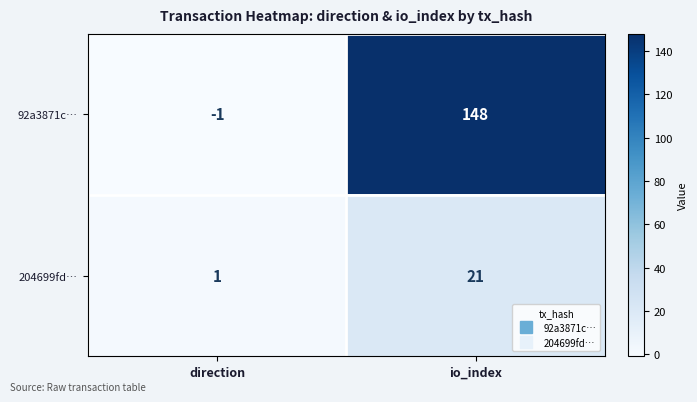

The value of 204699fd… at io_index is 21. True or false?

True